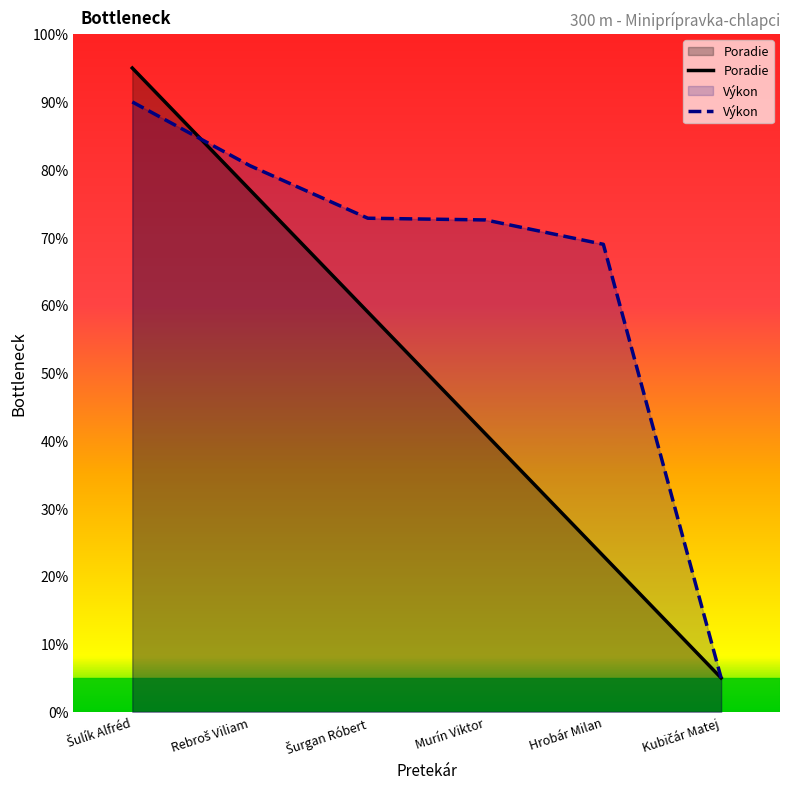

Where do Poradie and Výkon first cross each other?

Šulík Alfréd and Rebroš Viliam